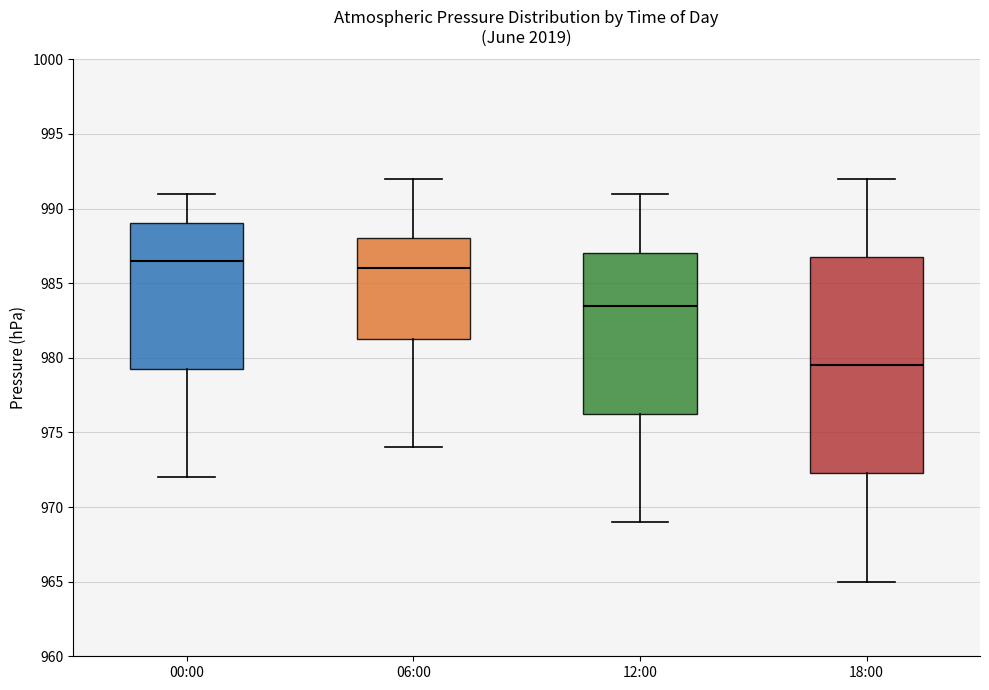

Reading left to right, transcribe this box plot: for each box, give where its median line is, the range the box spans, and where its two whiskers end, as read against the y-axis. The values are not printed on the chart, so give them approximately, as read against the axis.

00:00: median 986.5, box 979.5 to 989.0, whiskers 972.0 to 991.0
06:00: median 986.0, box 981.5 to 988.0, whiskers 974.0 to 992.0
12:00: median 983.5, box 976.5 to 987.0, whiskers 969.0 to 991.0
18:00: median 979.5, box 972.5 to 987.0, whiskers 965.0 to 992.0